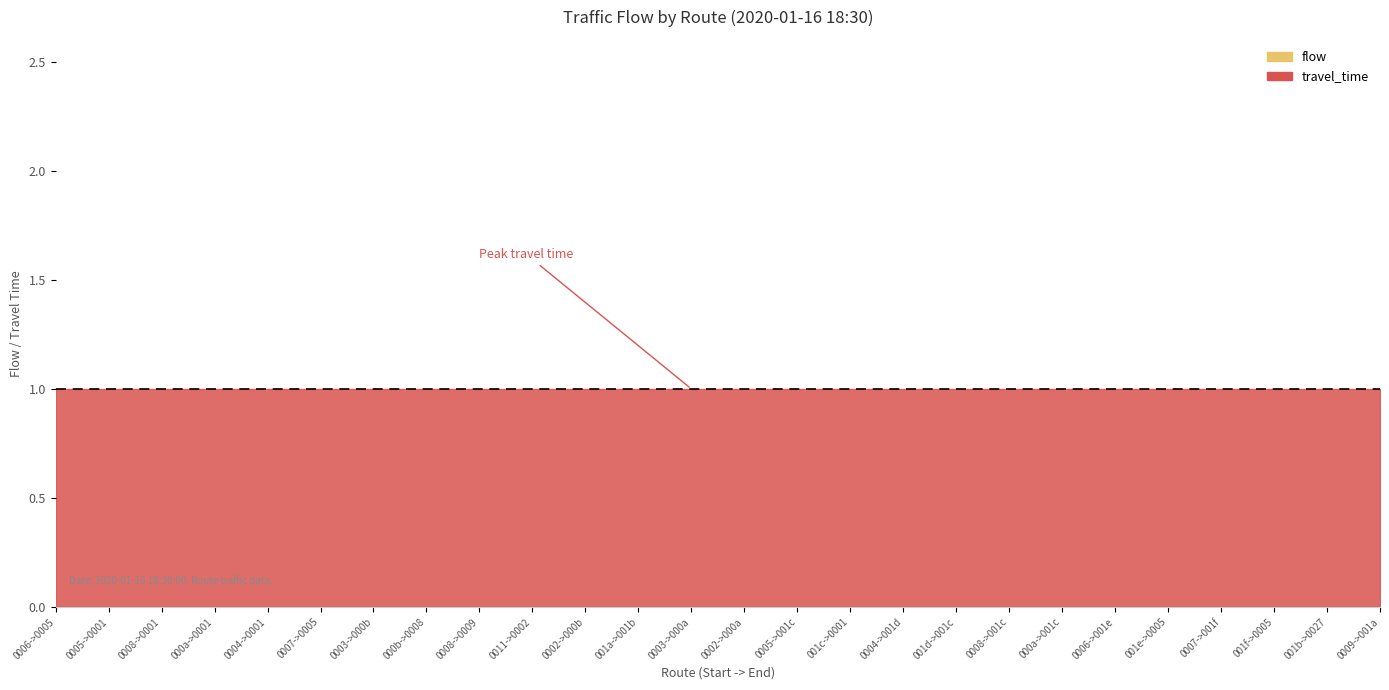

How many data points does each series have?

26